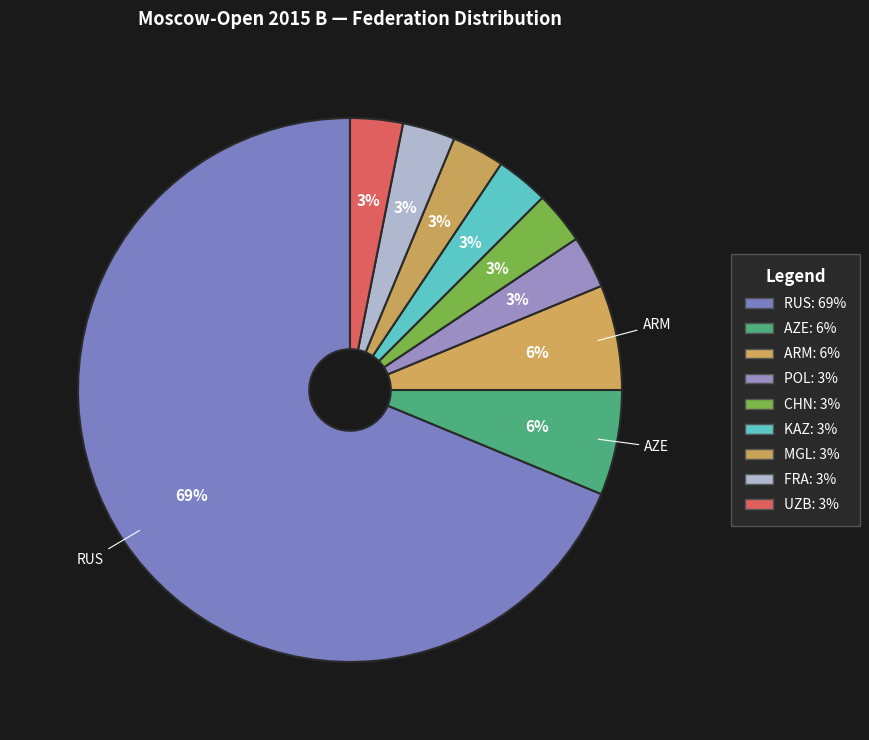

How many slices are in this pie chart?

9